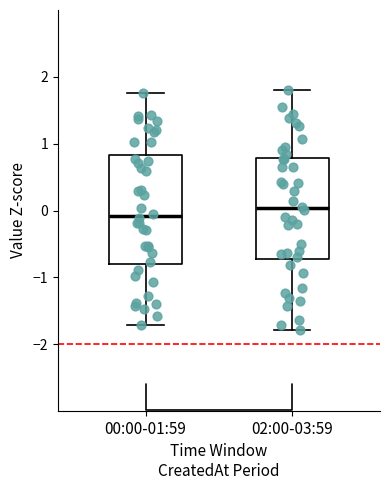

Where is the upper edge of the box for 02:00-03:59 on the y-axis? The values are not printed on the chart, so give them approximately, as read against the axis.

0.8